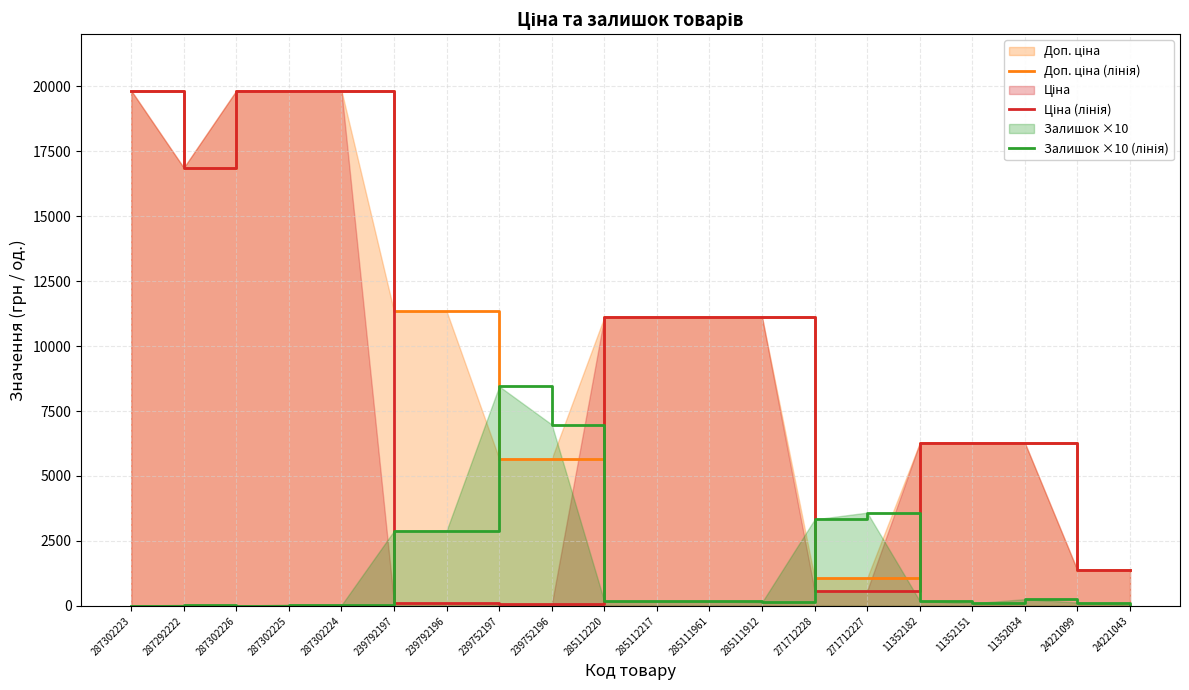

Reading right to left, extract all data points from this chart.

Доп. ціна (лінія): 24221043=1366.0	24221099=1366.0	11352034=6266.7	11352151=6266.7	11352182=6266.7	271712227=1074.5	271712228=1074.5	285111912=11113.6	285111961=11113.6	285112217=11113.6	285112220=11113.6	239752196=5667.0	239752197=5667.0	239792196=11334.0	239792197=11334.0	287302224=19831.1	287302225=19831.1	287302226=19831.1	287292222=16863.2	287302223=19831.1
Ціна (лінія): 24221043=1366.3	24221099=1366.3	11352034=6266.7	11352151=6266.7	11352182=6266.7	271712227=586.0	271712228=586.0	285111912=11113.6	285111961=11113.6	285112217=11113.6	285112220=11113.6	239752196=56.7	239752197=56.7	239792196=113.3	239792197=113.3	287302224=19831.1	287302225=19831.1	287302226=19831.1	287292222=16863.2	287302223=19831.1
Залишок ×10 (лінія): 24221043=40.0	24221099=130.0	11352034=260.0	11352151=100.0	11352182=190.0	271712227=3590.0	271712228=3330.0	285111912=140.0	285111961=170.0	285112217=170.0	285112220=170.0	239752196=6980.0	239752197=8450.0	239792196=2900.0	239792197=2890.0	287302224=30.0	287302225=50.0	287302226=10.0	287292222=40.0	287302223=10.0